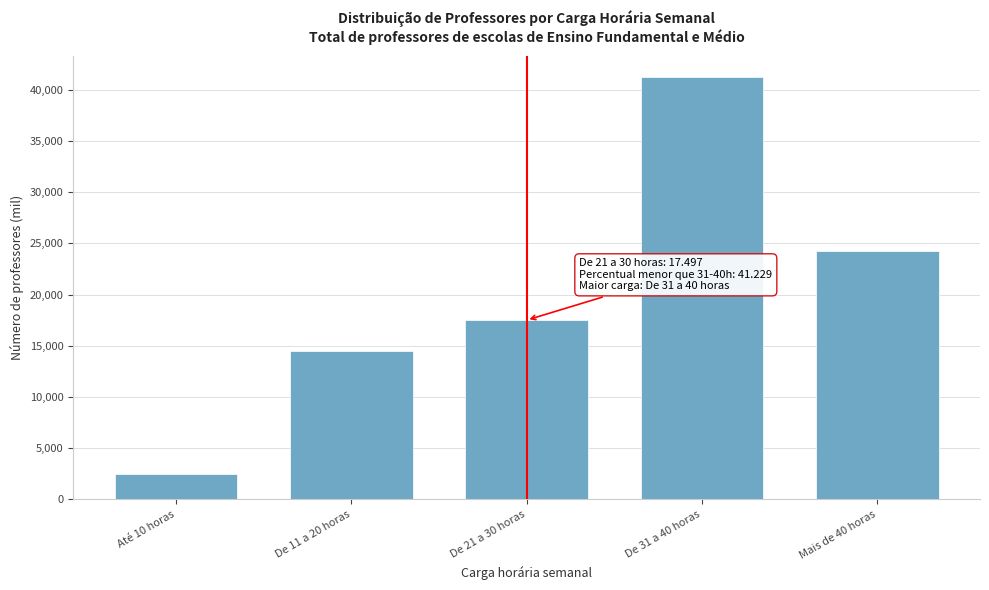

Reading left to right, transcribe all the data shown in this chart.

Até 10 horas=2504	De 11 a 20 horas=14507	De 21 a 30 horas=17497	De 31 a 40 horas=41229	Mais de 40 horas=24264